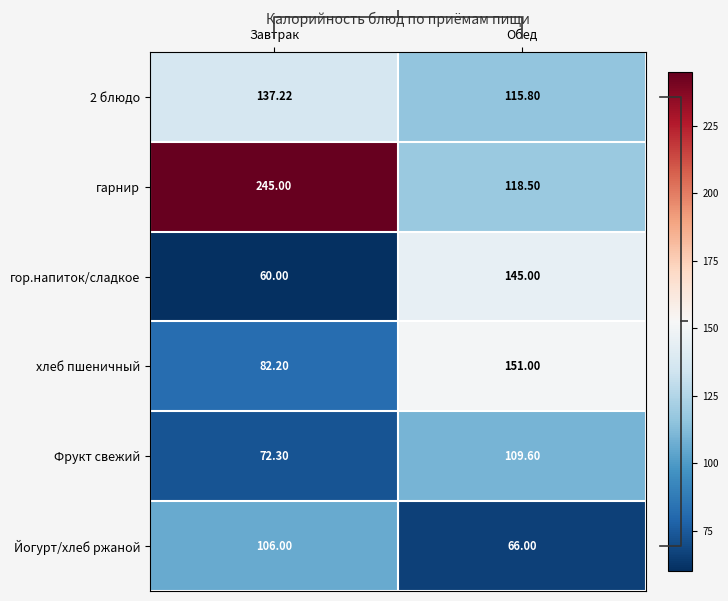

Which has a higher value, Завтрак or Обед?

Завтрак